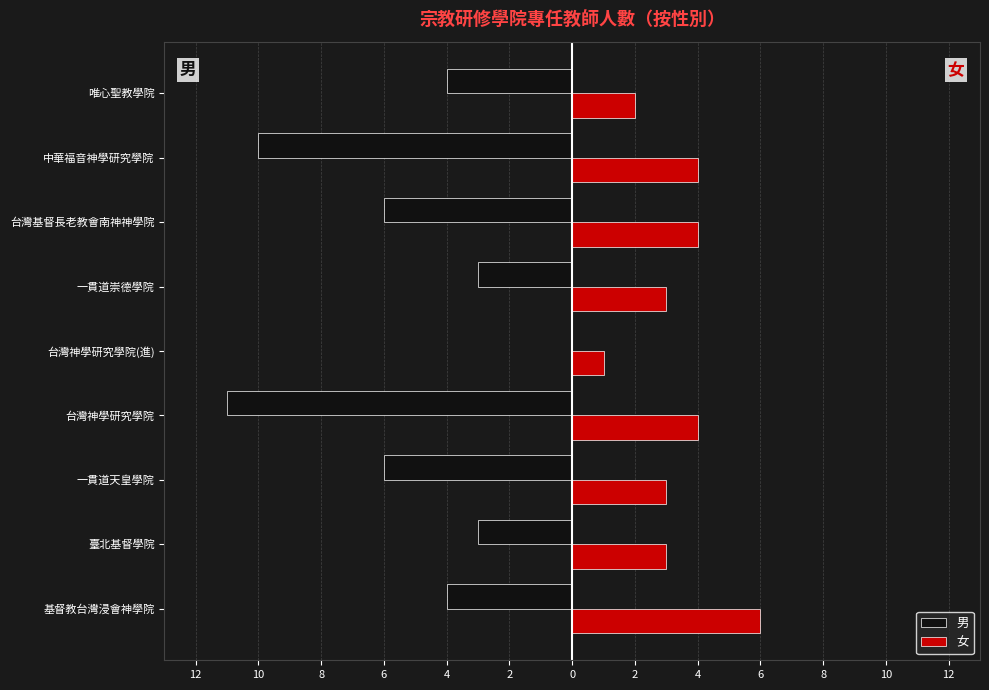

What are all the series names shown in the legend?

男, 女